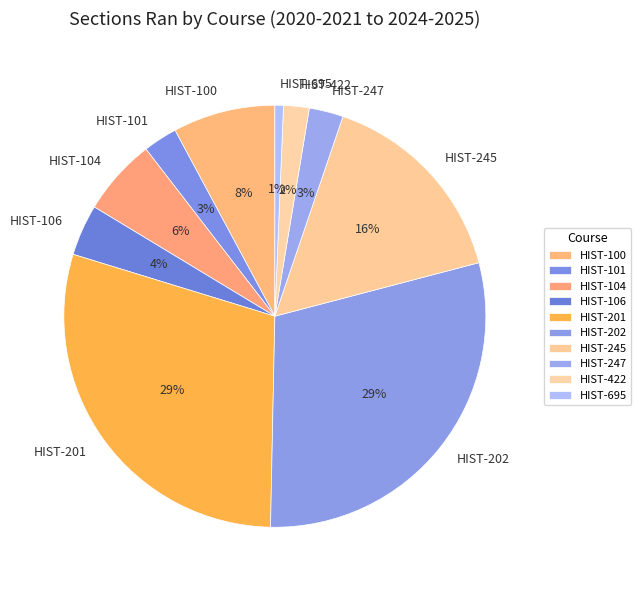

To the nearest percent, what is the average slice percentage?

10%